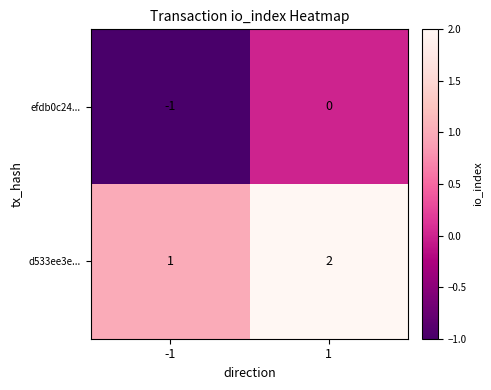

What is the sum of all d533ee3e... values?

3